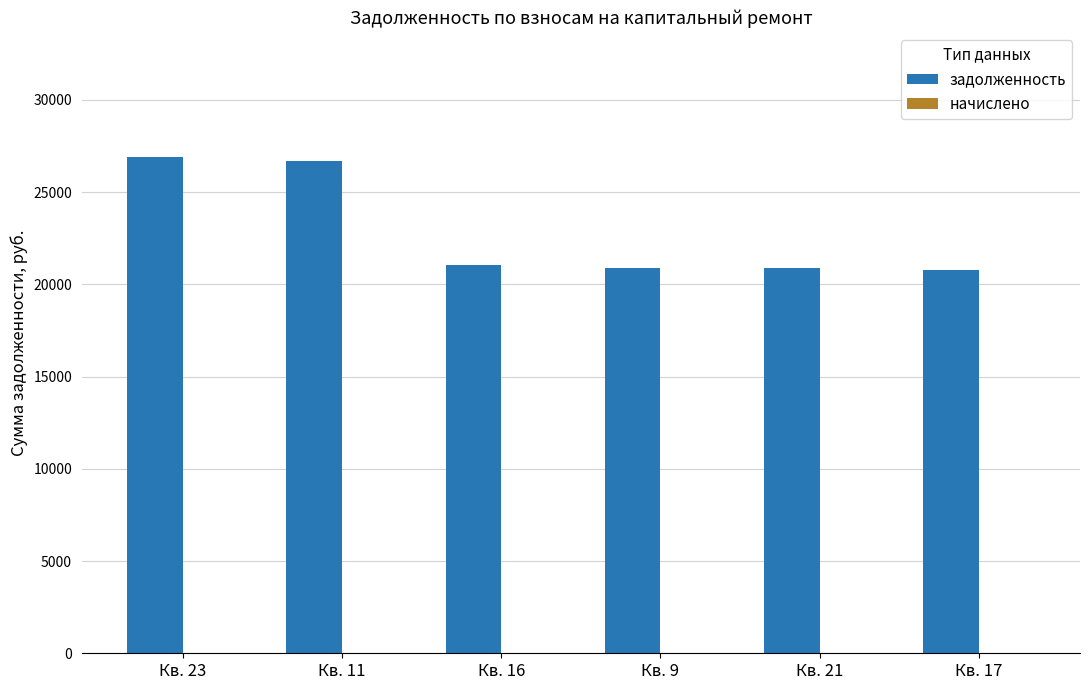

How many bars are there in total?

6